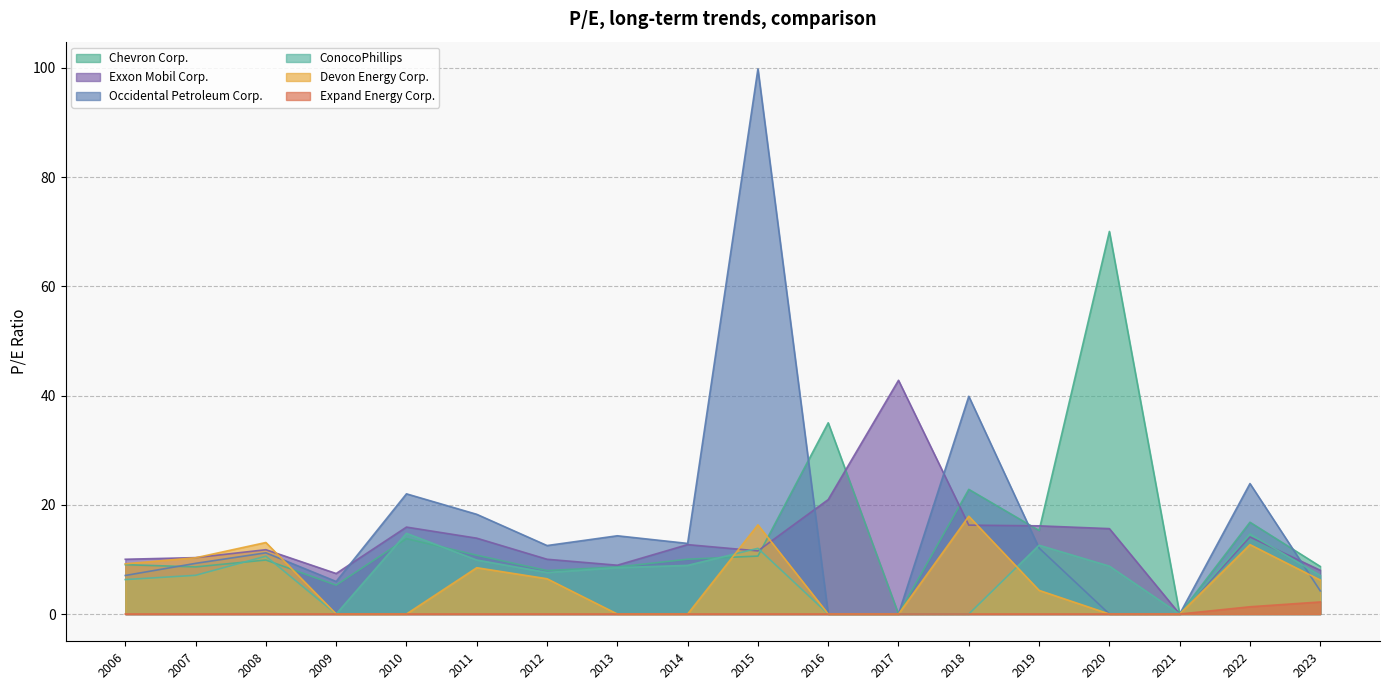

Which series changed the most between 2007 and 2017?

Exxon Mobil Corp.